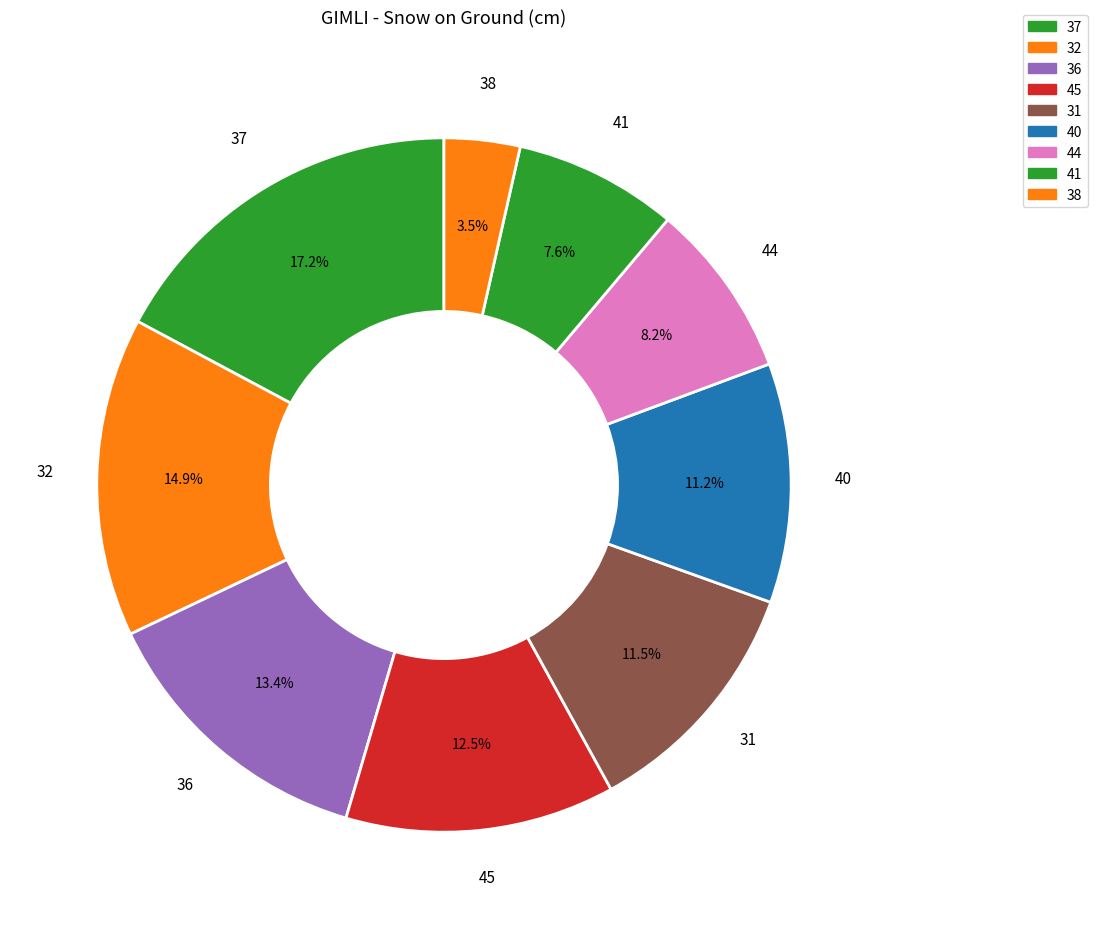

How many segments does this pie chart have?

9